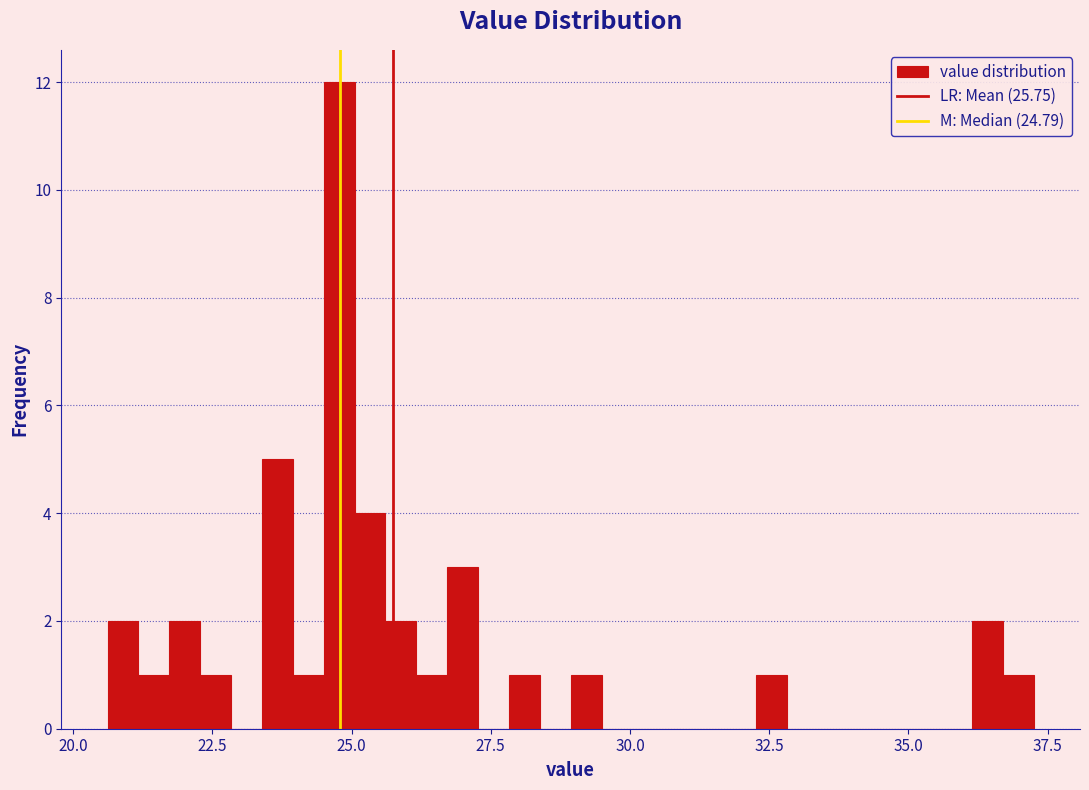

Around what value on the x-axis is the tallest bar? Give the approximate position of its centre, as read against the axis.

25.0